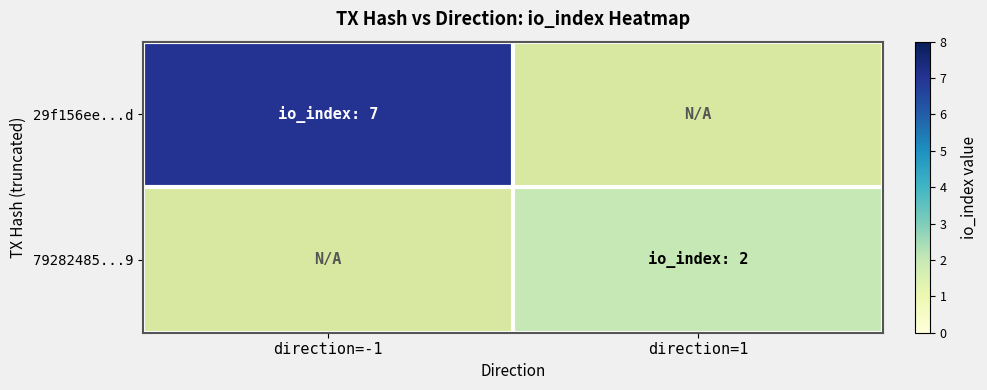

How many data points does each series have?

2